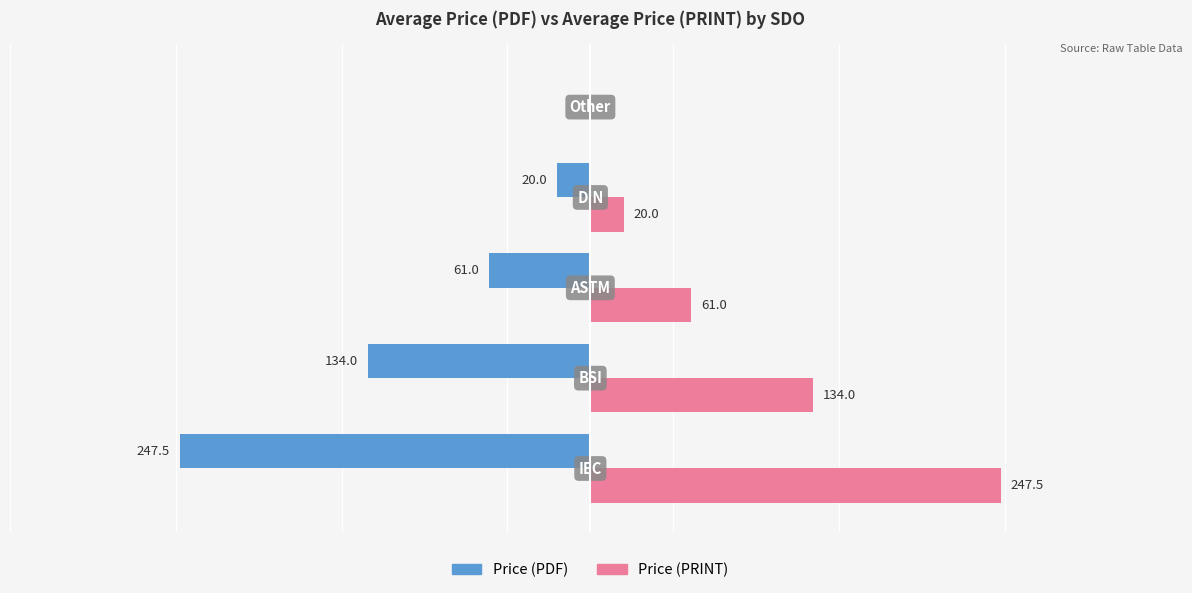

Which series has the largest total across all categories?

Price (PRINT)